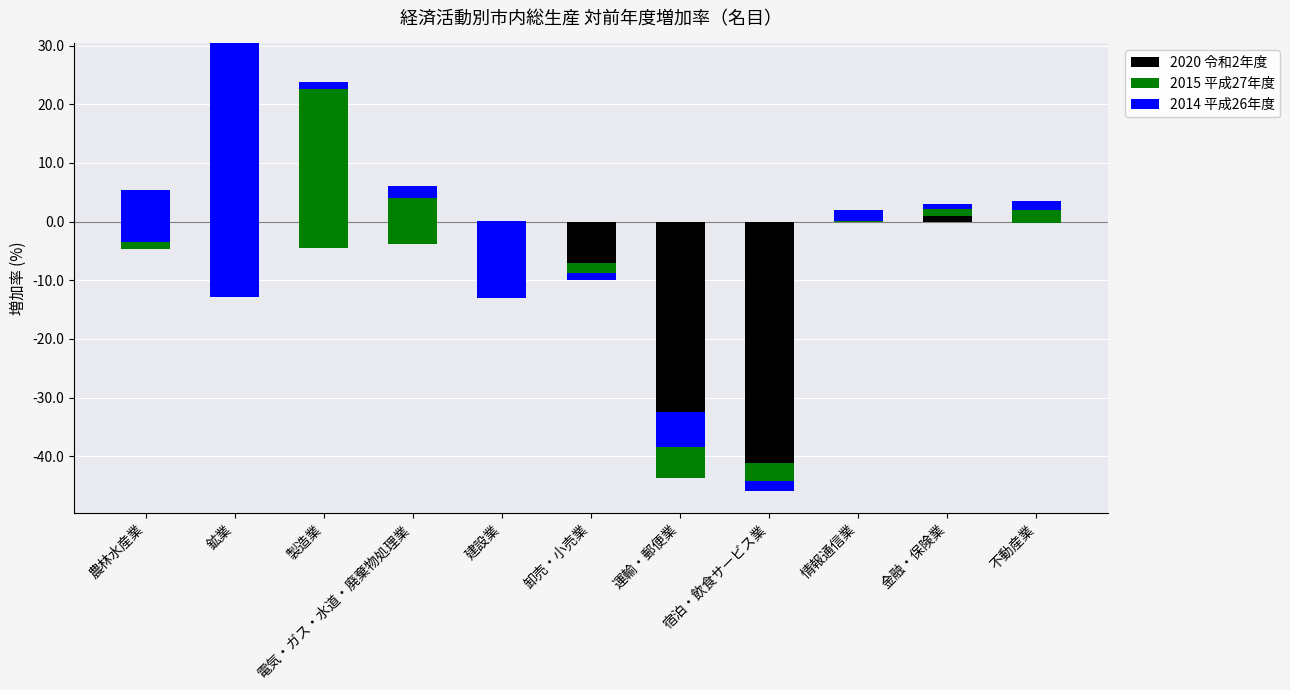

True or false: 2014 平成26年度 has a value of 21.7 at 建設業.

False